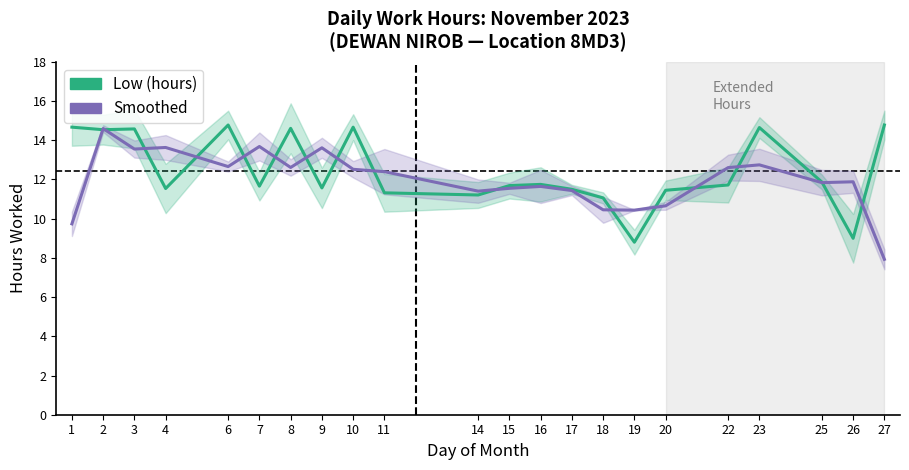

How many intersections are there between Smoothed and Low (hours)?

16